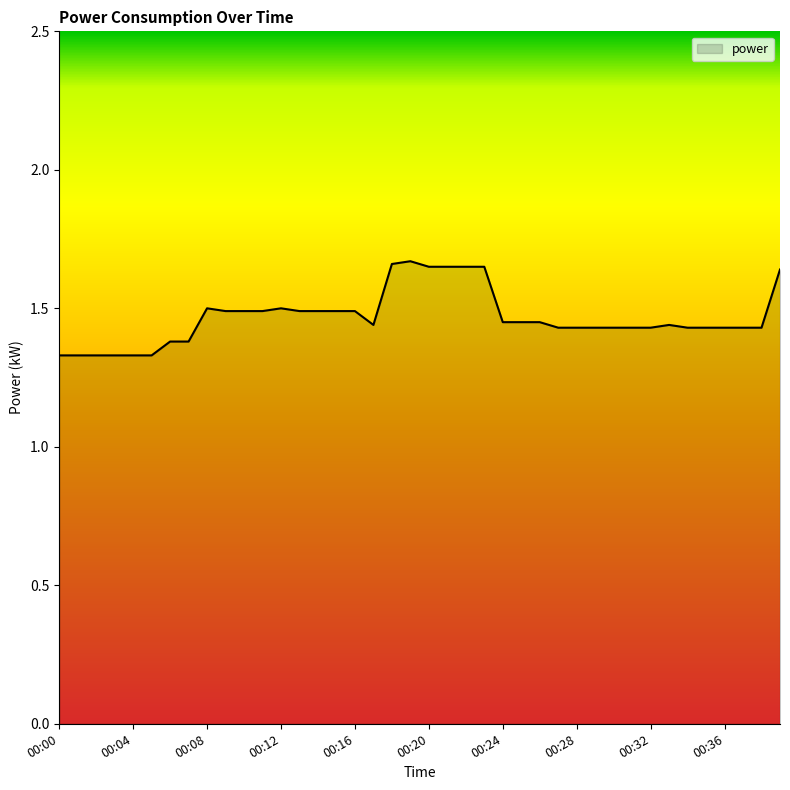

True or false: the data has more than 2 interior local peaks.

True